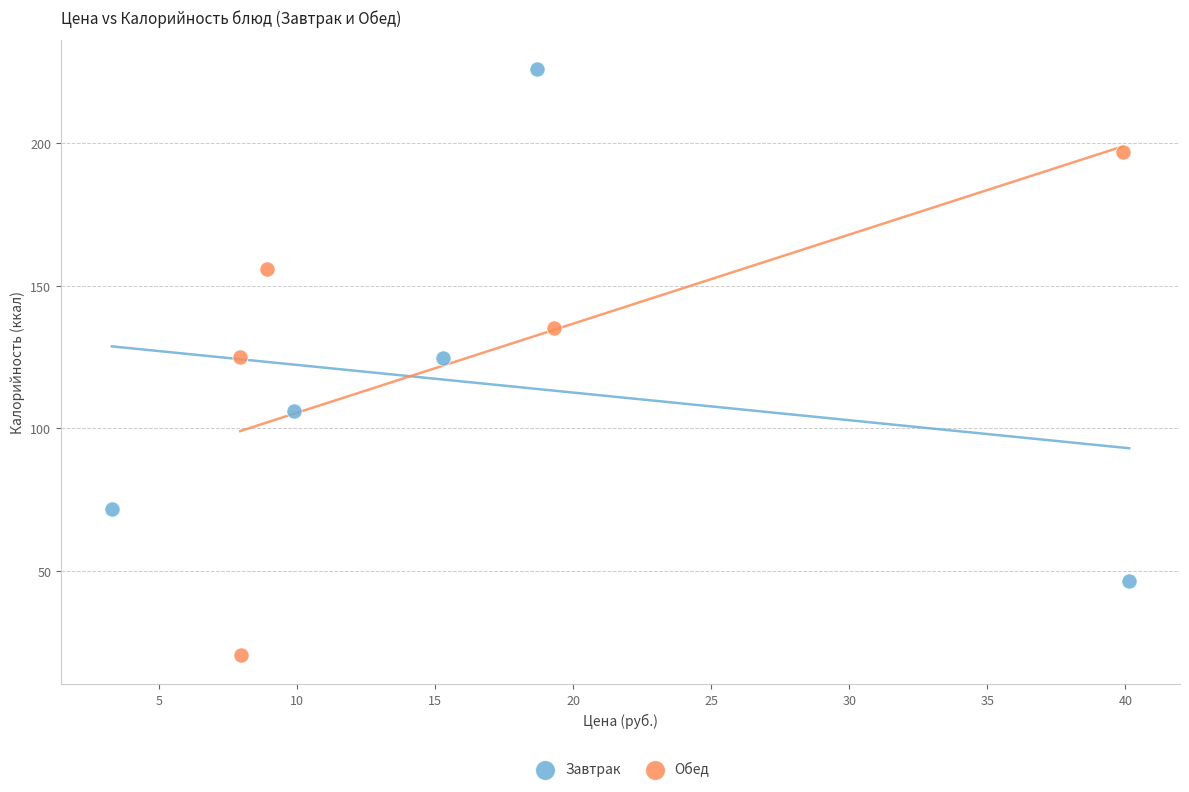

Which series reaches the maximum Y coordinate?

Завтрак